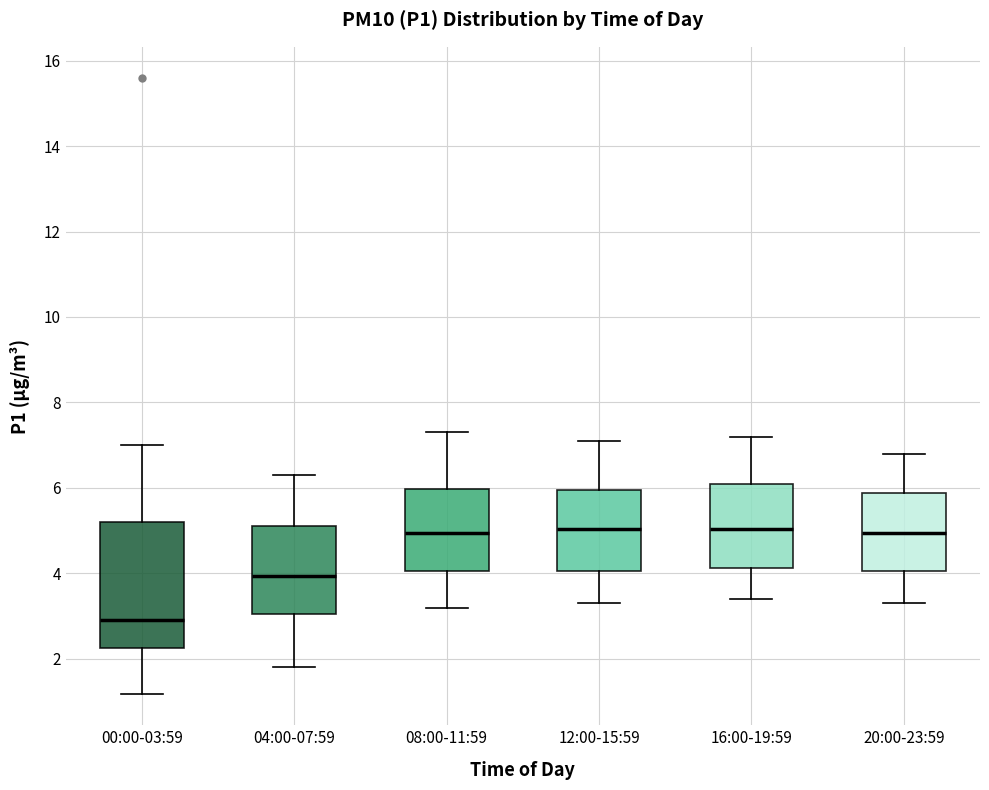

Which box is the tallest, from its lower edge to its upper edge?

00:00-03:59